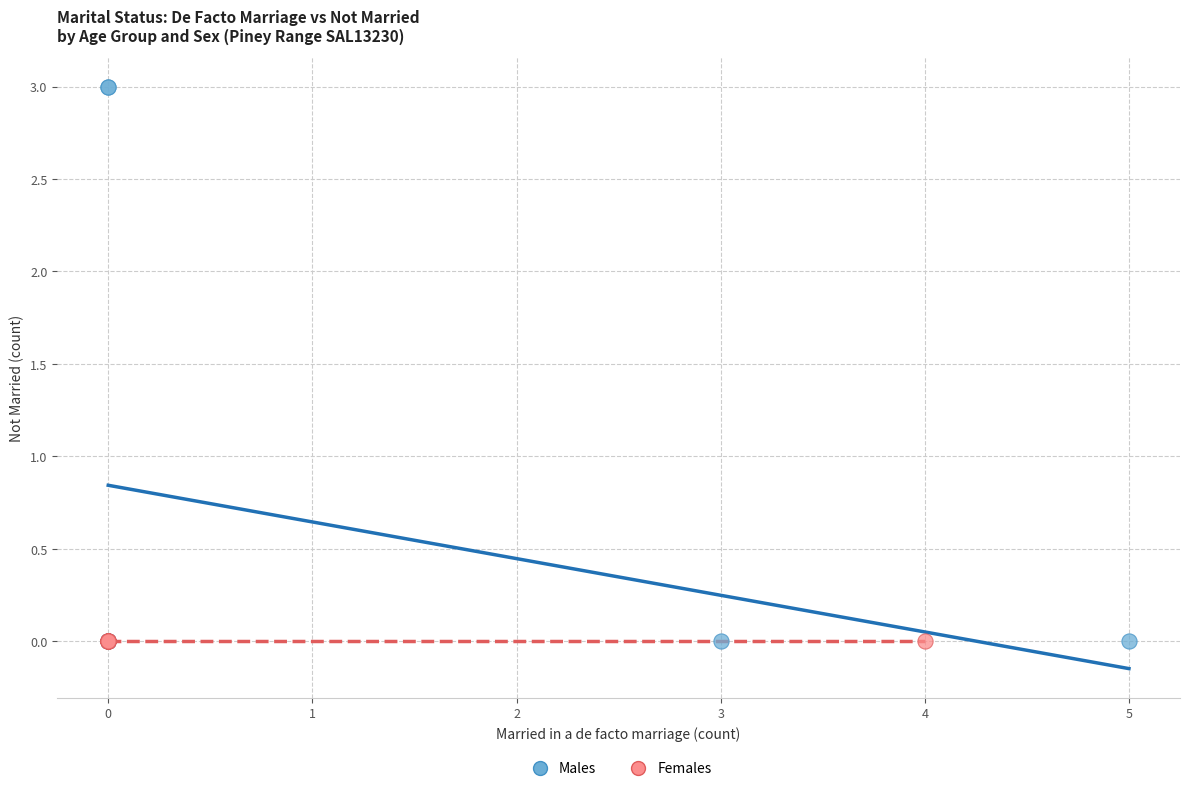

Which series contains the highest Y value?

Males